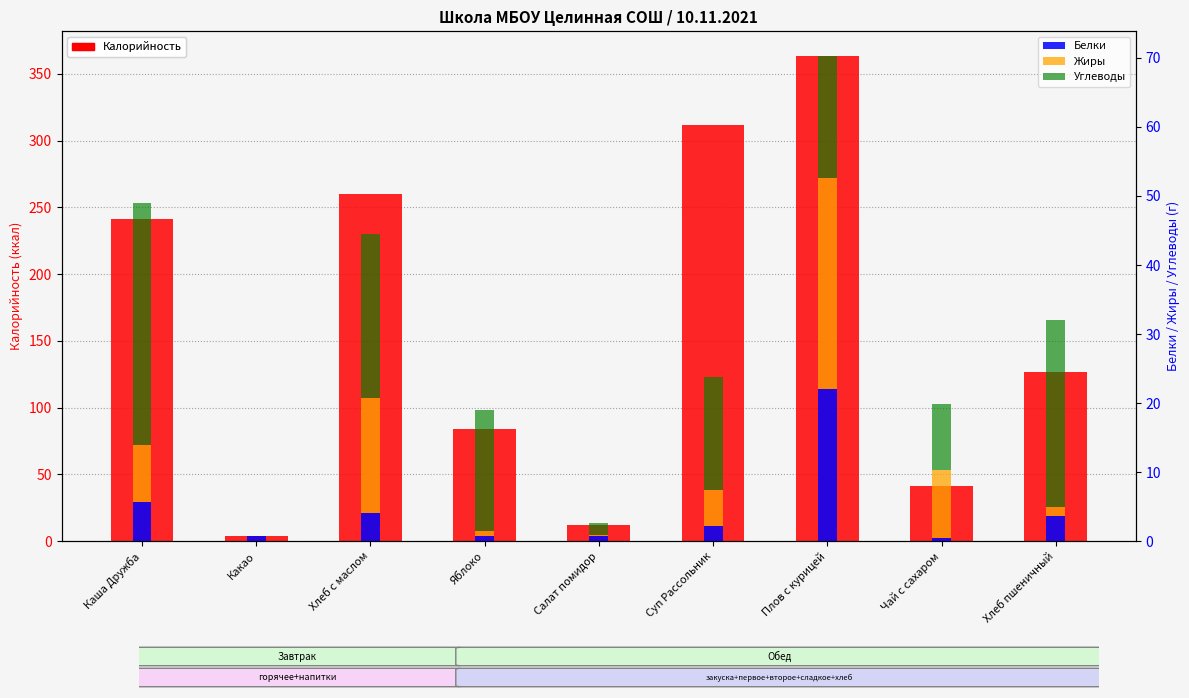

What is the label of the 2nd bar from the left?

Какао